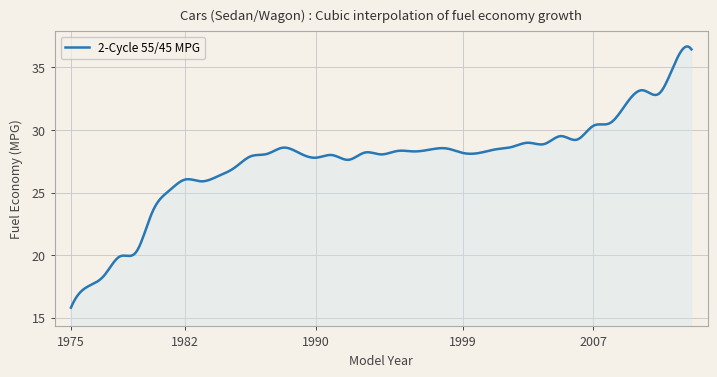

What is the smallest value displayed?

15.8